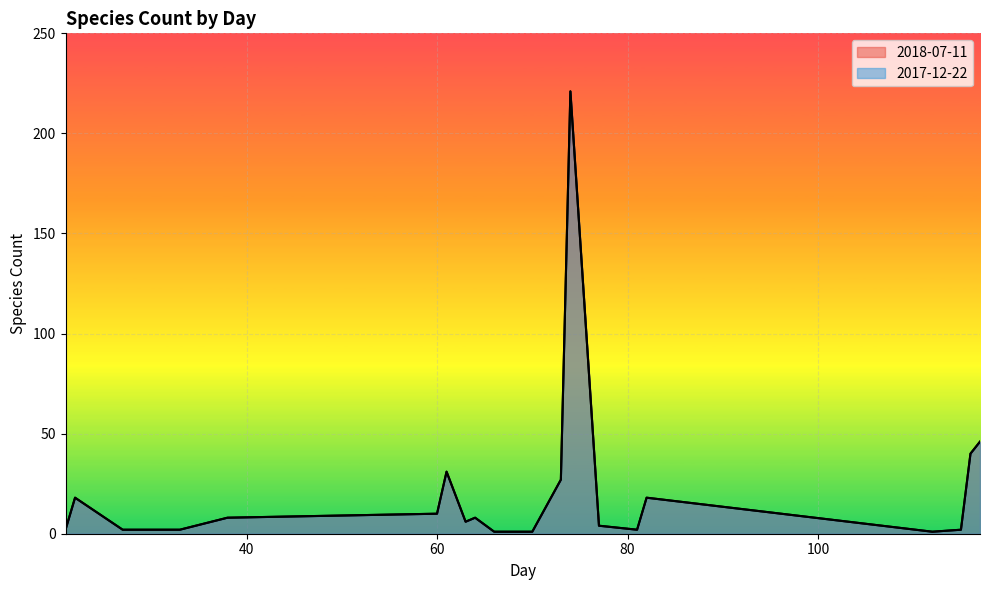

True or false: 2018-07-11 and 2017-12-22 intersect in this chart.

False